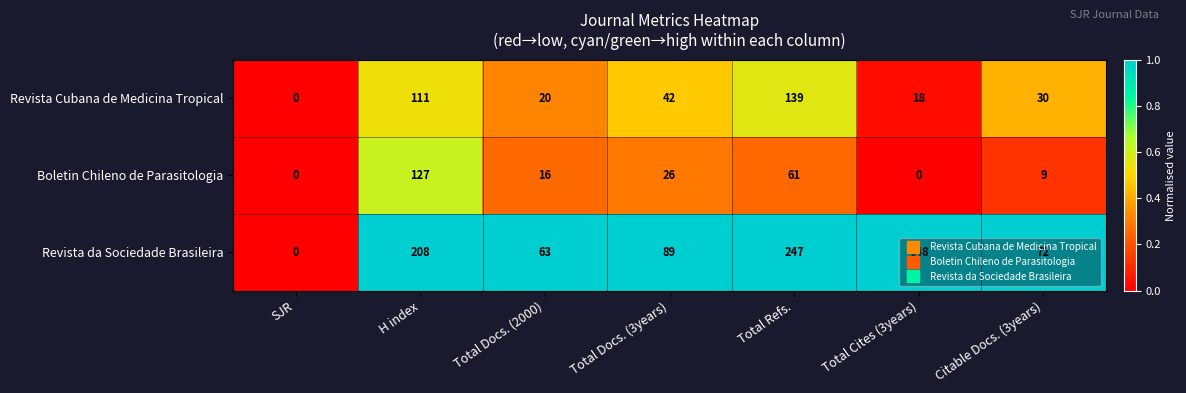

Is it true that Revista da Sociedade Brasileira equals -240 at SJR?

False